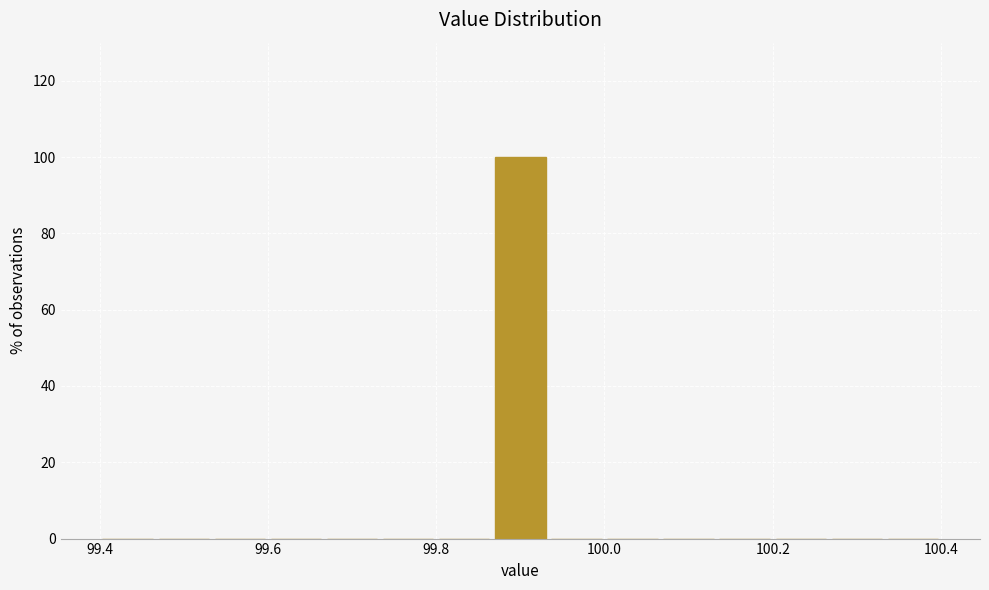

Read against the x-axis, roughly where is the centre of the tallest bar?

99.90